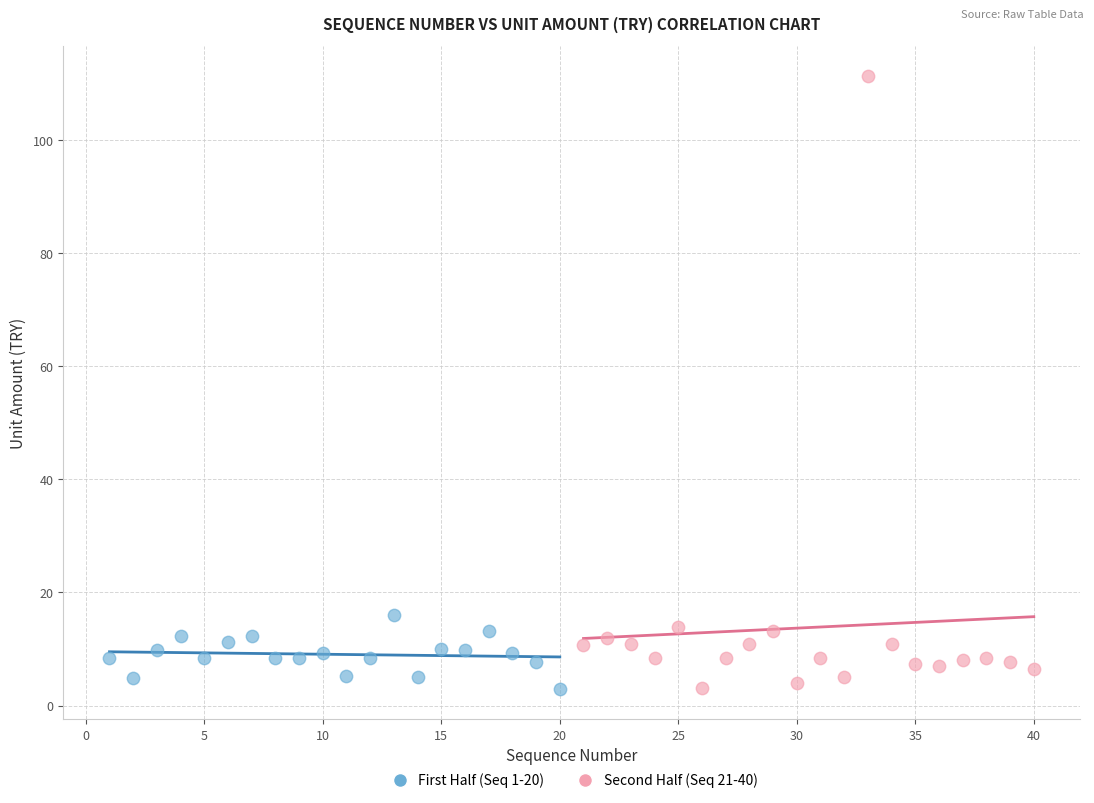

Which series reaches the maximum Y coordinate?

Second Half (Seq 21-40)